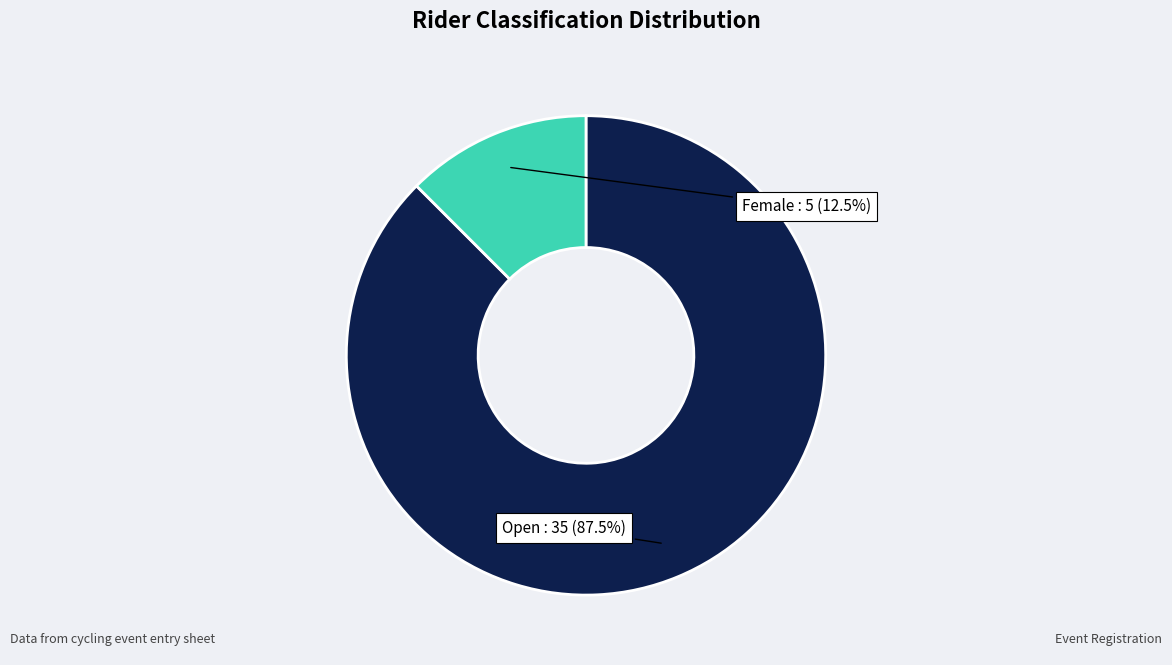

True or false: Female accounts for 5% of the total.

False